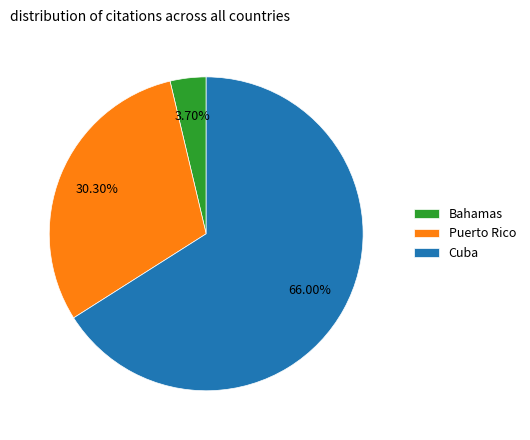

Is it true that Cuba is 80% of the pie?

False